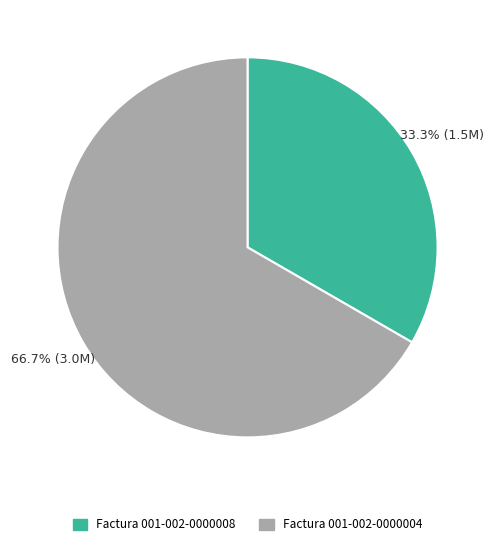

Is there any slice that represents more than half of the pie?

Yes